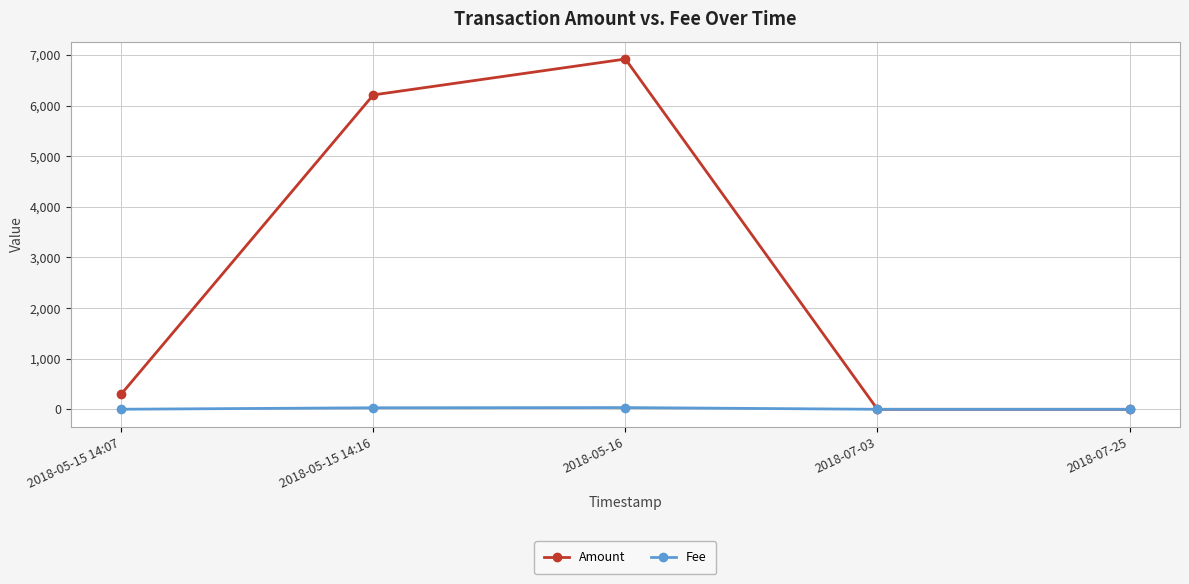

Which category has the highest value in the Amount series?

2018-05-16